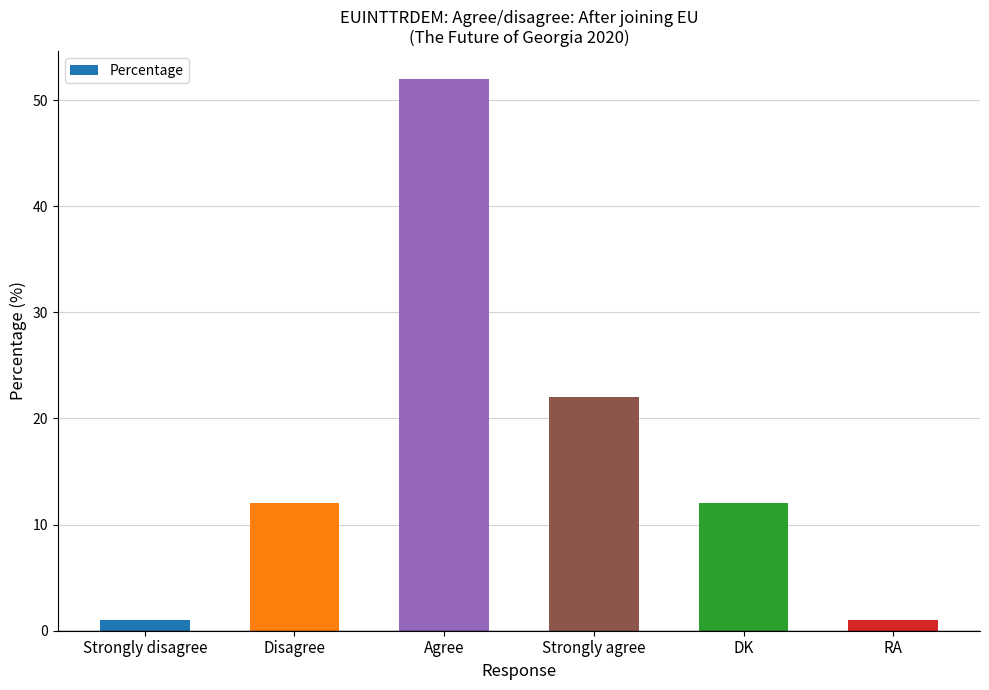

Count the number of data series in this chart.

1